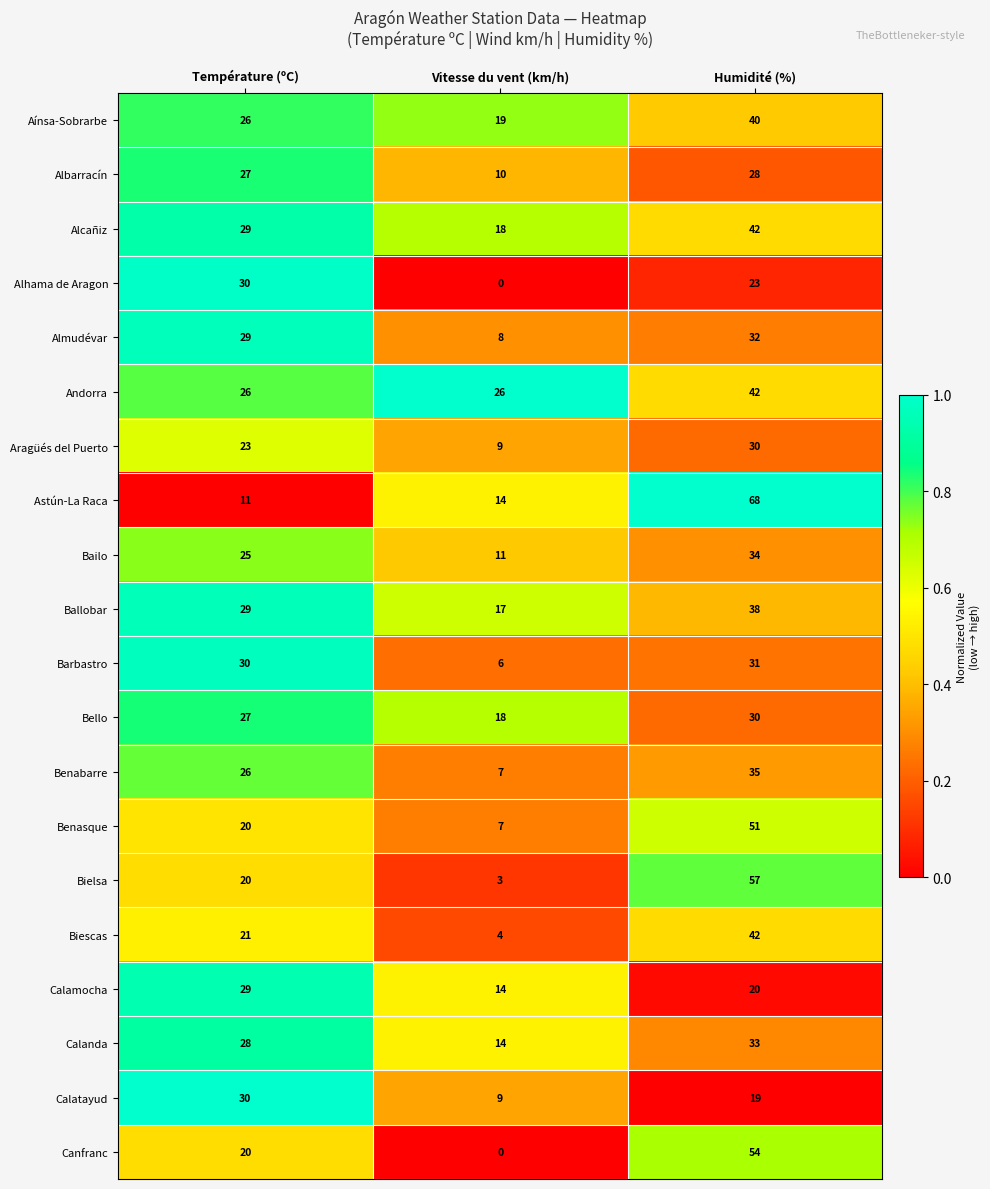

What is the approximate value of Calamocha at Température (ºC)?

29